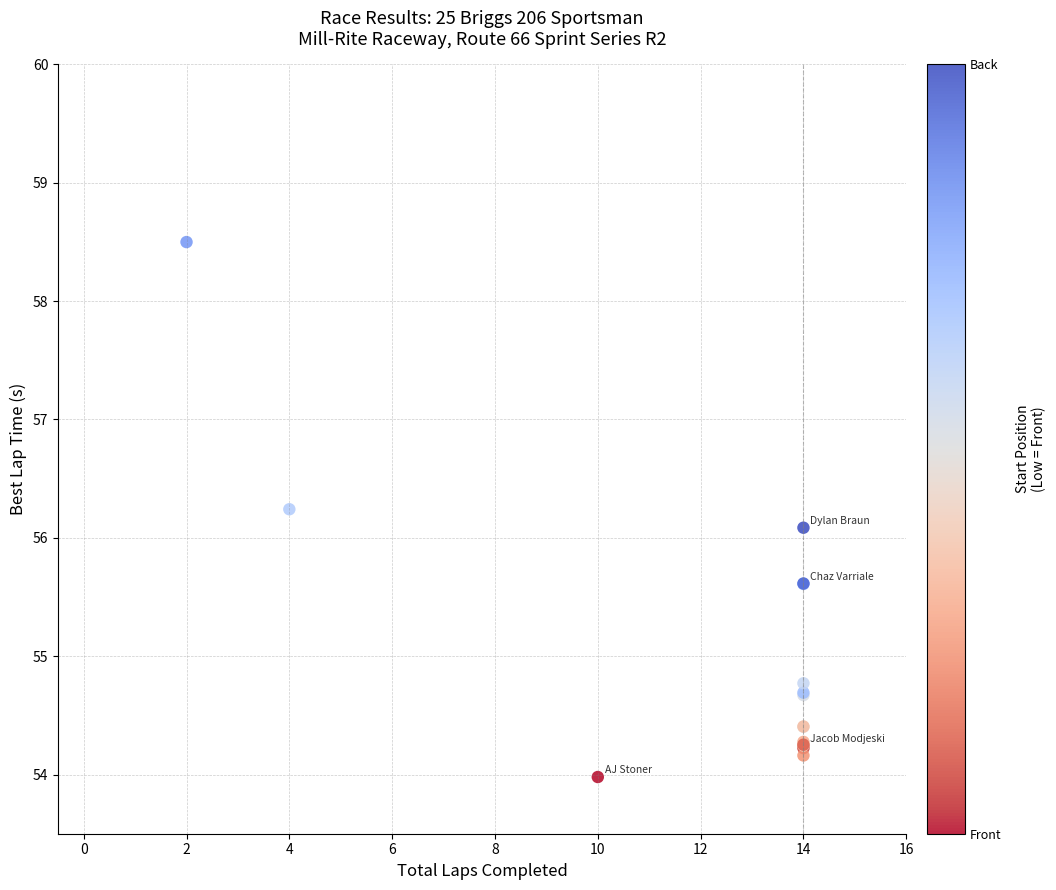

What Y value in the scatter plot is closest to 56?

56.1